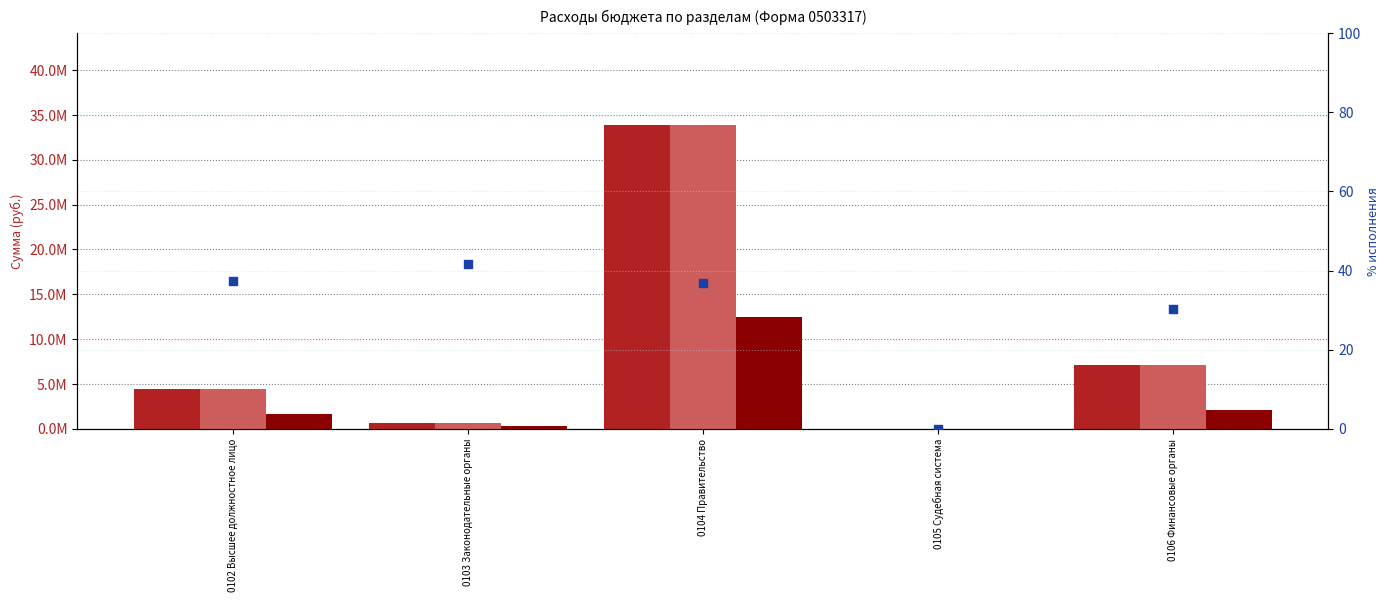

At how many categories does at least one series exceed 28196362?

1